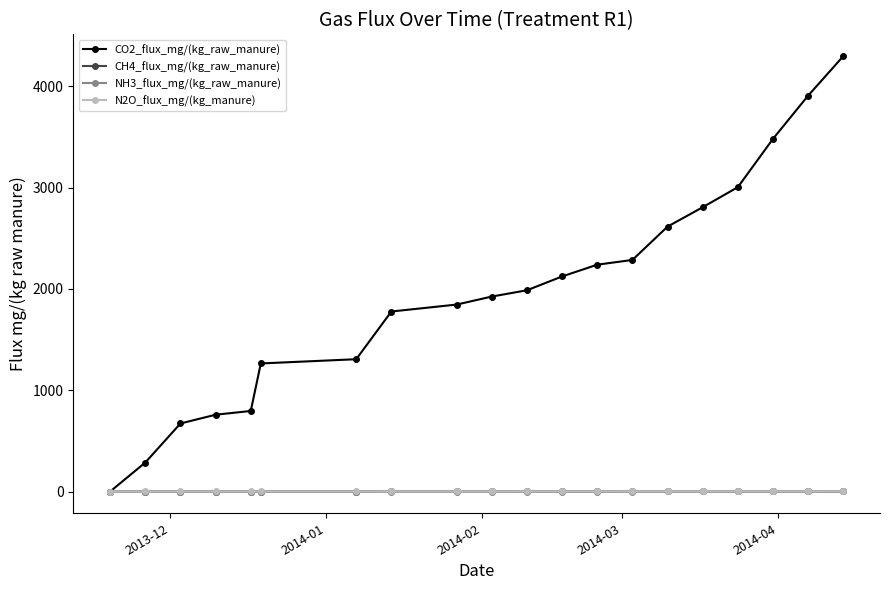

Which series has the largest range (max minus min)?

CO2_flux_mg/(kg_raw_manure)